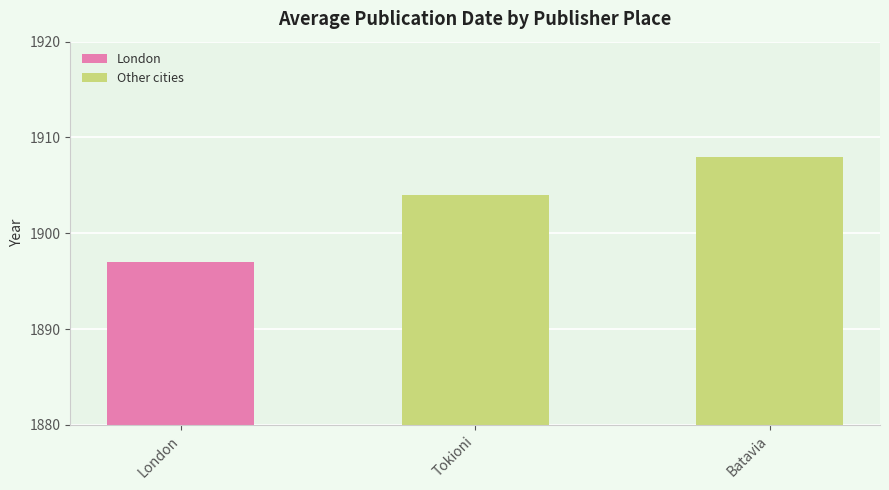

What is the label of the 2nd bar from the left?

Tokioni